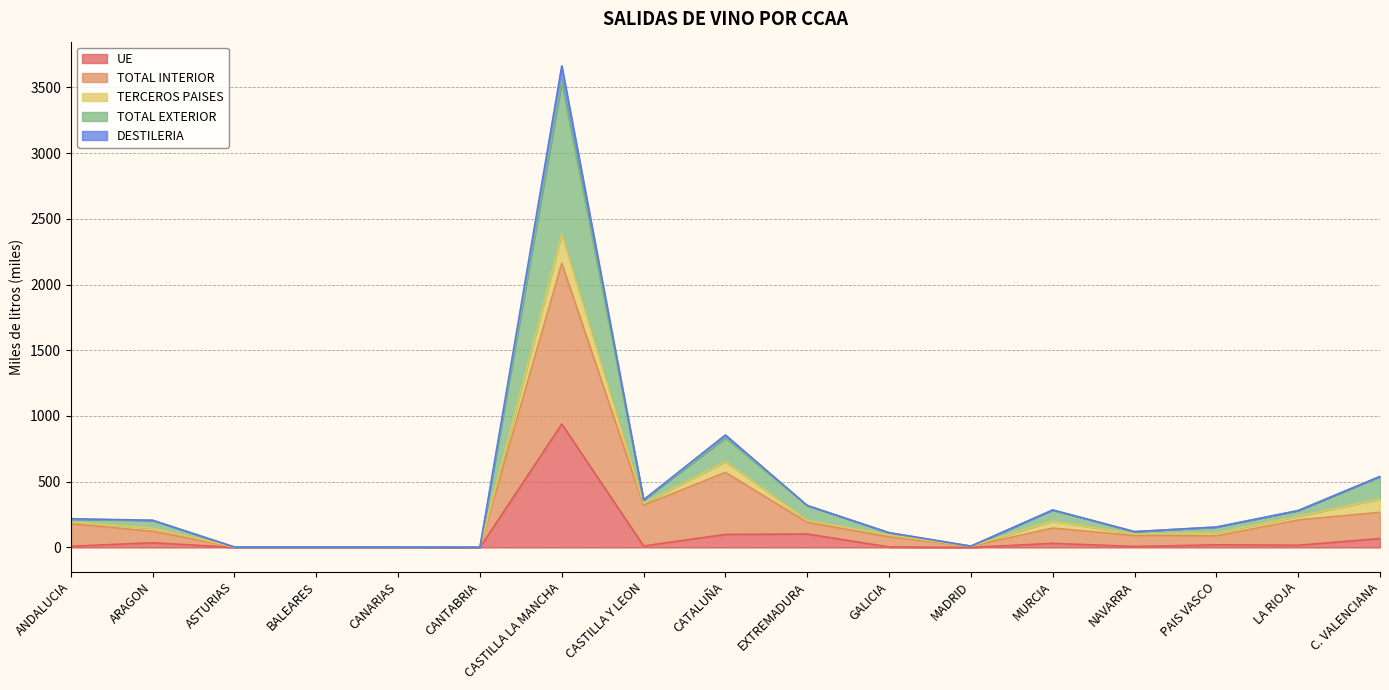

At which label does UE reach its peak?

CASTILLA LA MANCHA